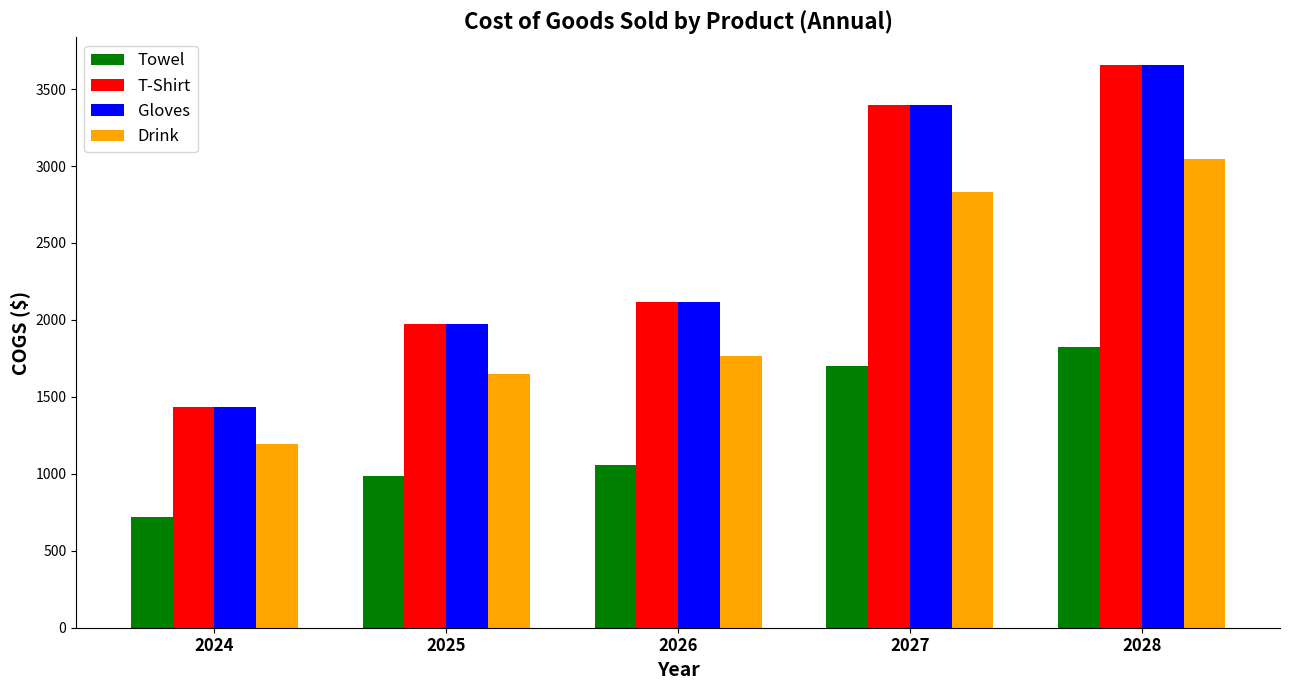

Does the chart contain any negative values?

No